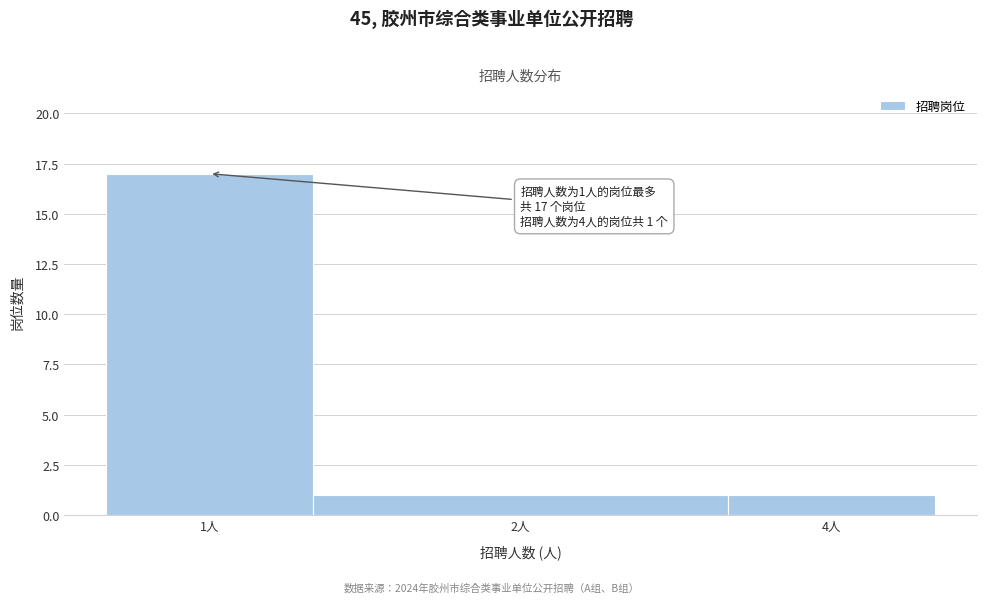

Reading left to right, what are all the values shown in this chart?

17	1	1